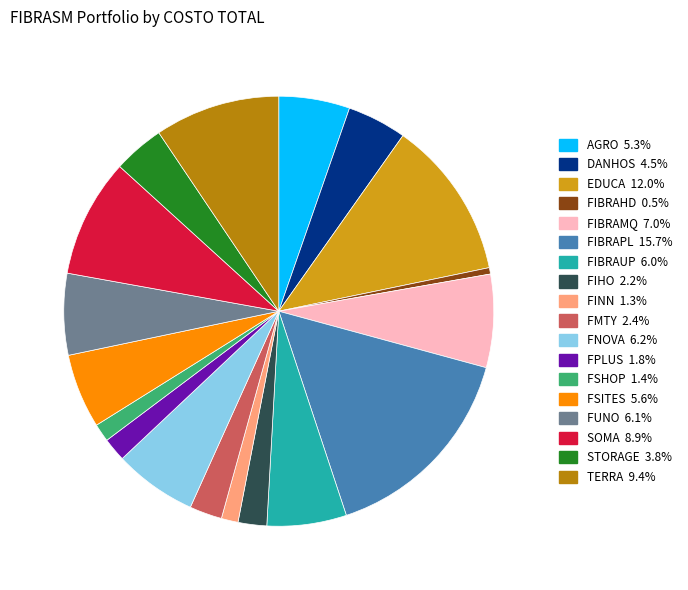

How many slices are in this pie chart?

18